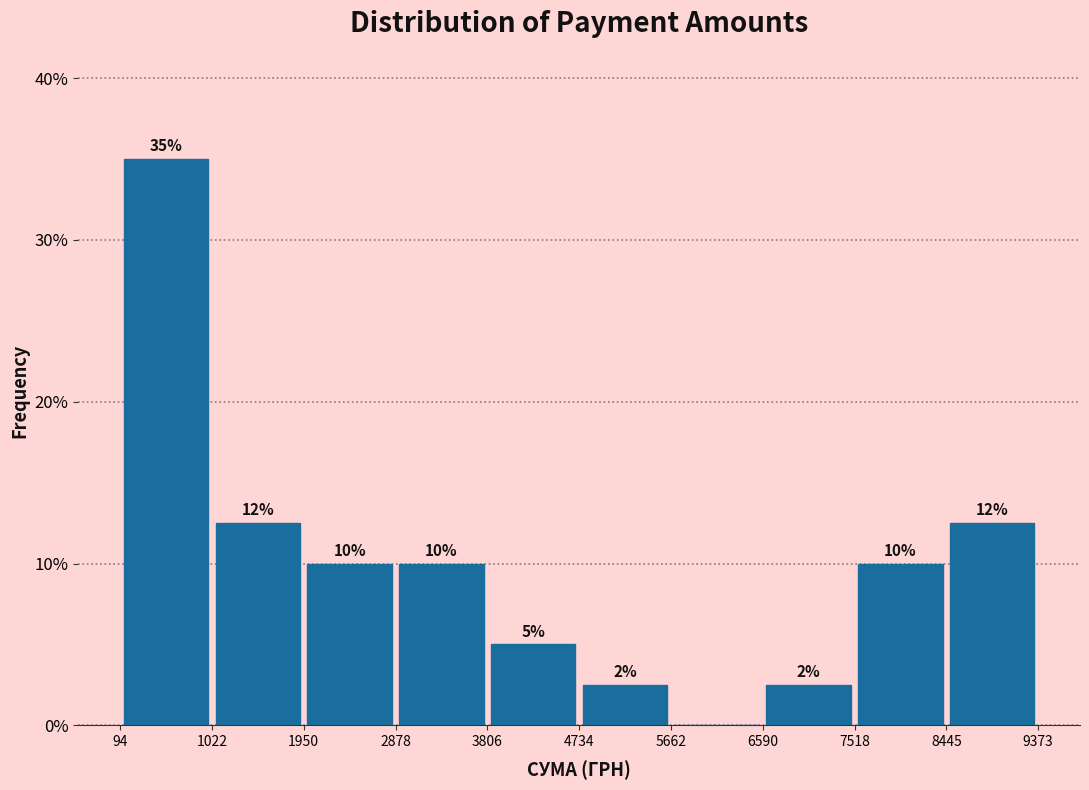

Over which range of the x-axis is the bar tallest?

94 to 1022